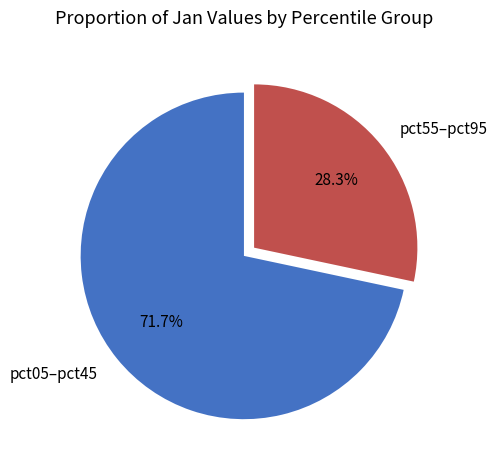

Count the number of slices in the pie.

2